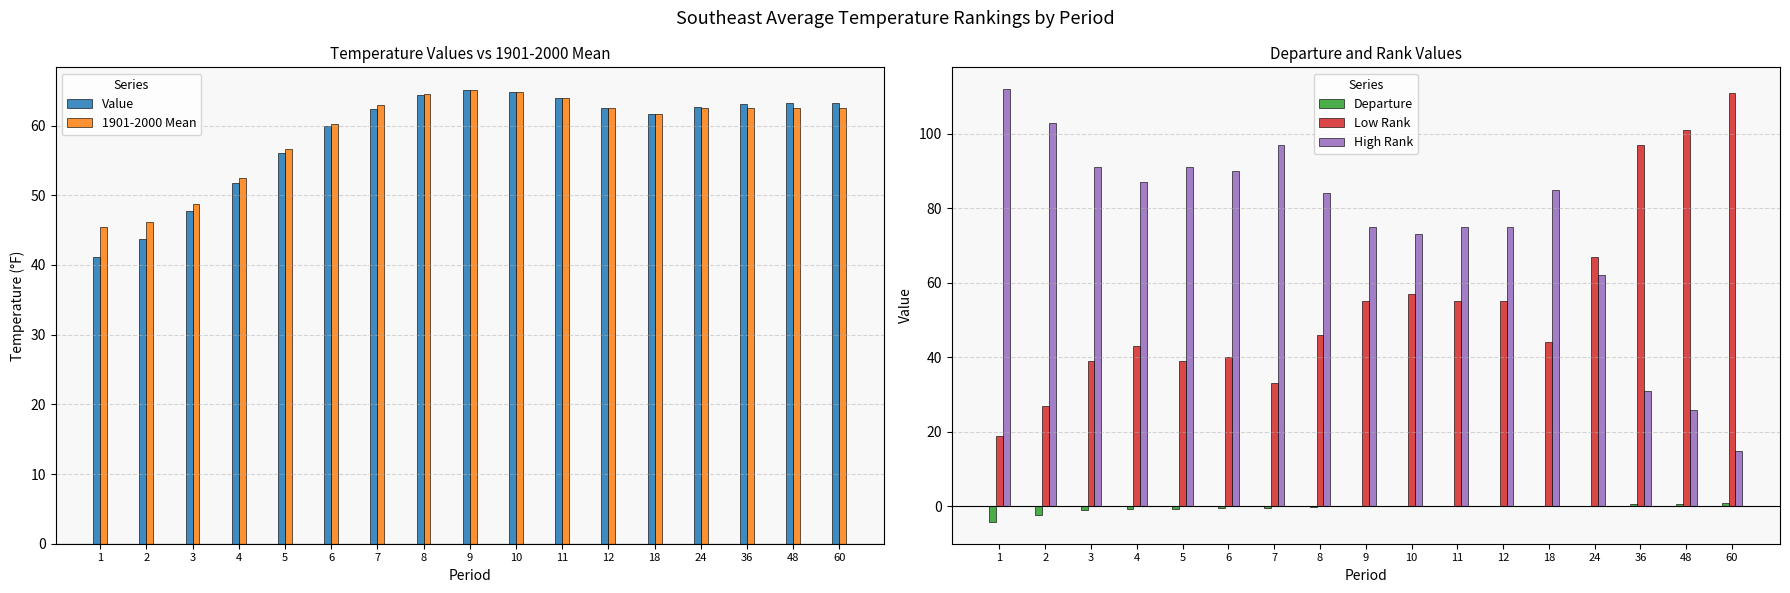

True or false: High Rank has a value of 87.0 at 4.

True